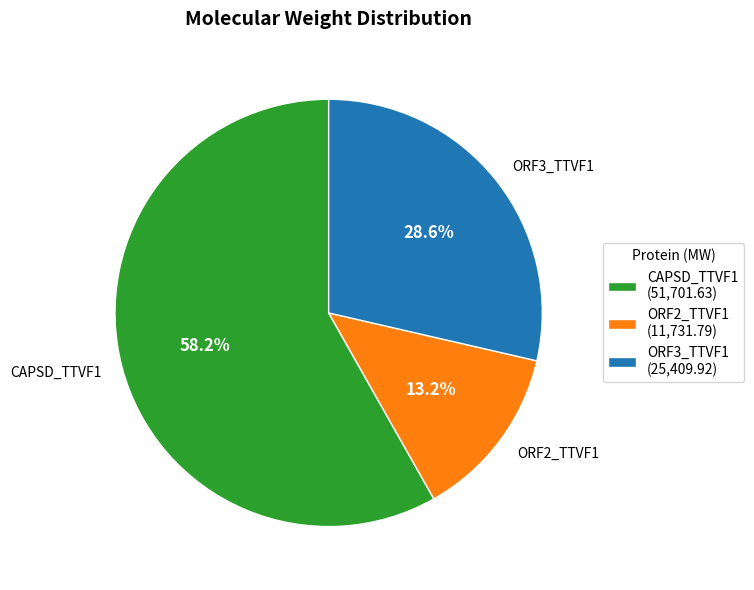

What is the total percentage of CAPSD_TTVF1 and ORF3_TTVF1?

86.8%